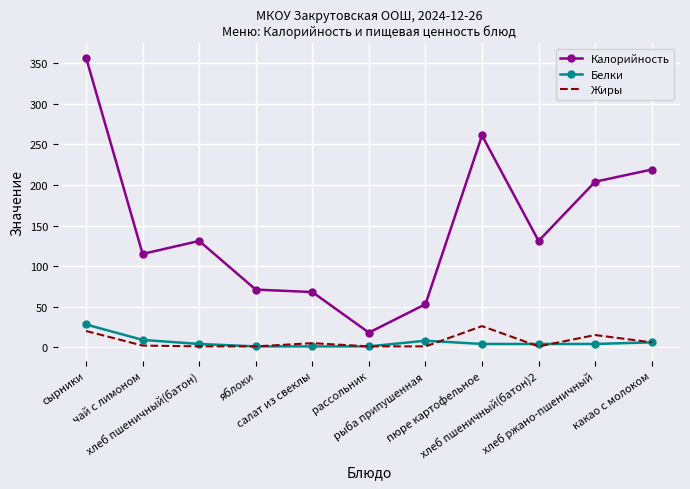

Which series has the largest total across all categories?

Калорийность